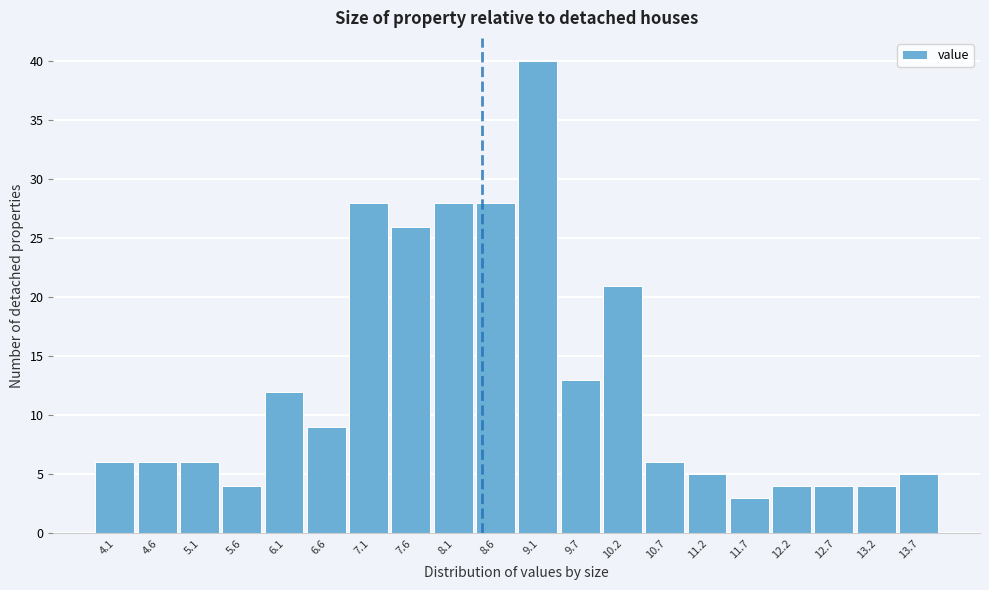

Reading right to left, transcribe all the data shown in this chart.

13.7=5	13.2=4	12.7=4	12.2=4	11.7=3	11.2=5	10.7=6	10.2=21	9.7=13	9.1=40	8.6=28	8.1=28	7.6=26	7.1=28	6.6=9	6.1=12	5.6=4	5.1=6	4.6=6	4.1=6